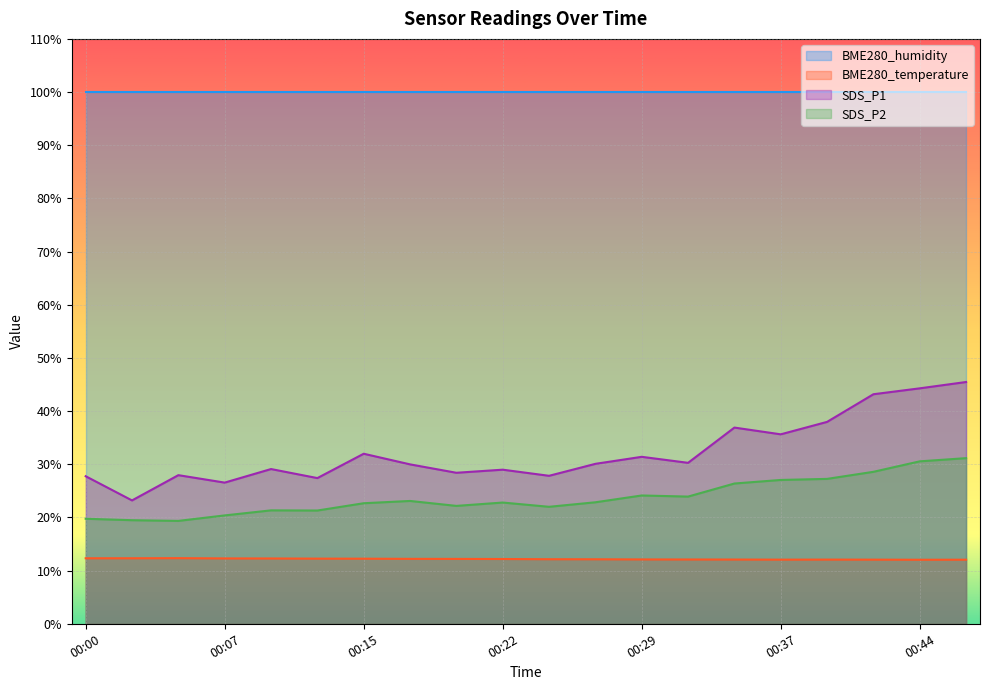

At which category does SDS_P2 reach its first local peak?

00:10